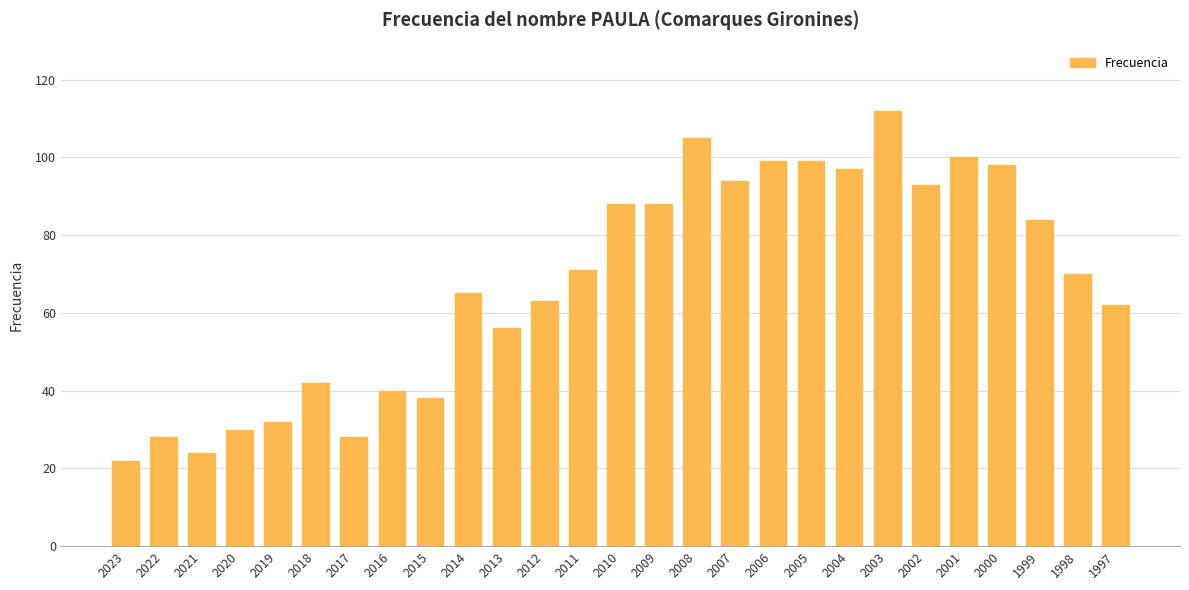

What is the value of the 6th bar from the left?

42